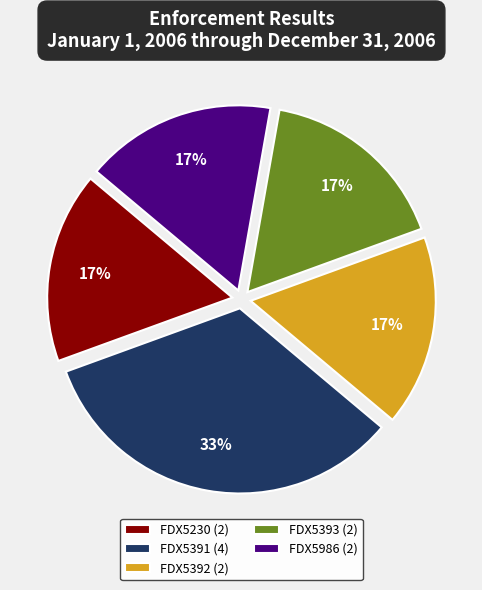

To the nearest percent, what is the average slice percentage?

20%